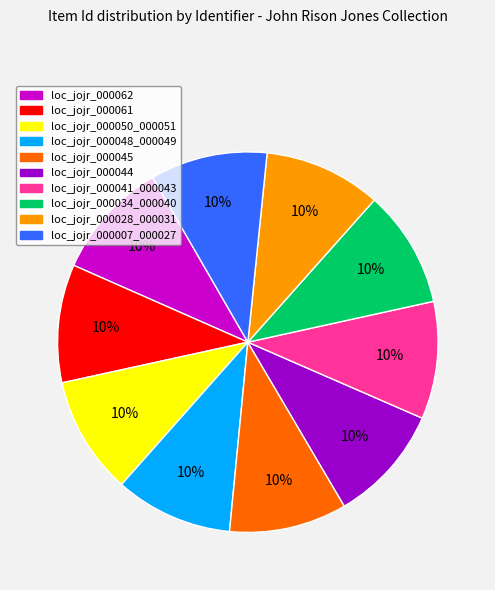

What is the ratio of the value at loc_jojr_000028_000031 to the value at loc_jojr_000061?

1.0